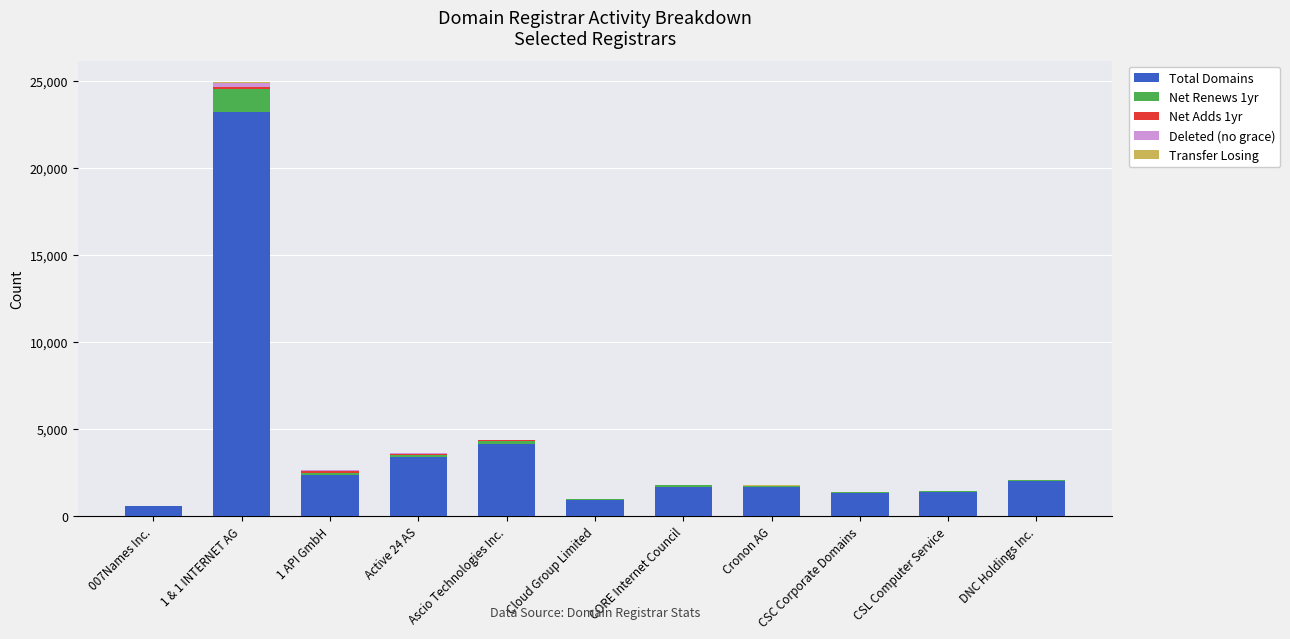

Are the bars grouped side by side (vs. stacked)?

No